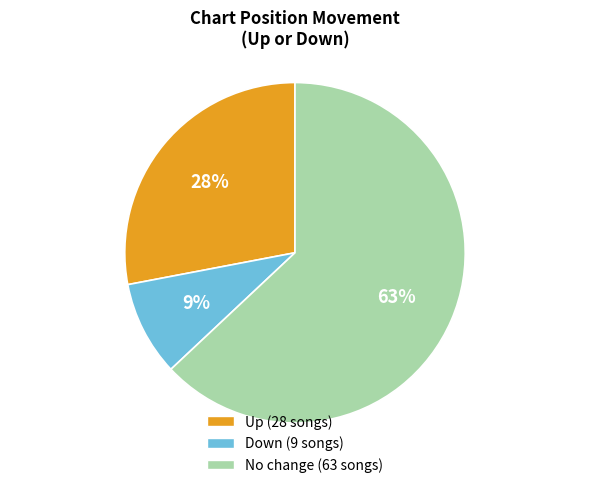

Rank the categories by value from lowest to highest.

Down (9 songs), Up (28 songs), No change (63 songs)